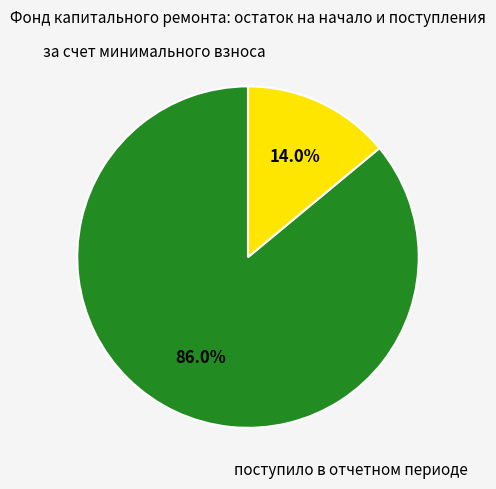

How many segments does this pie chart have?

2